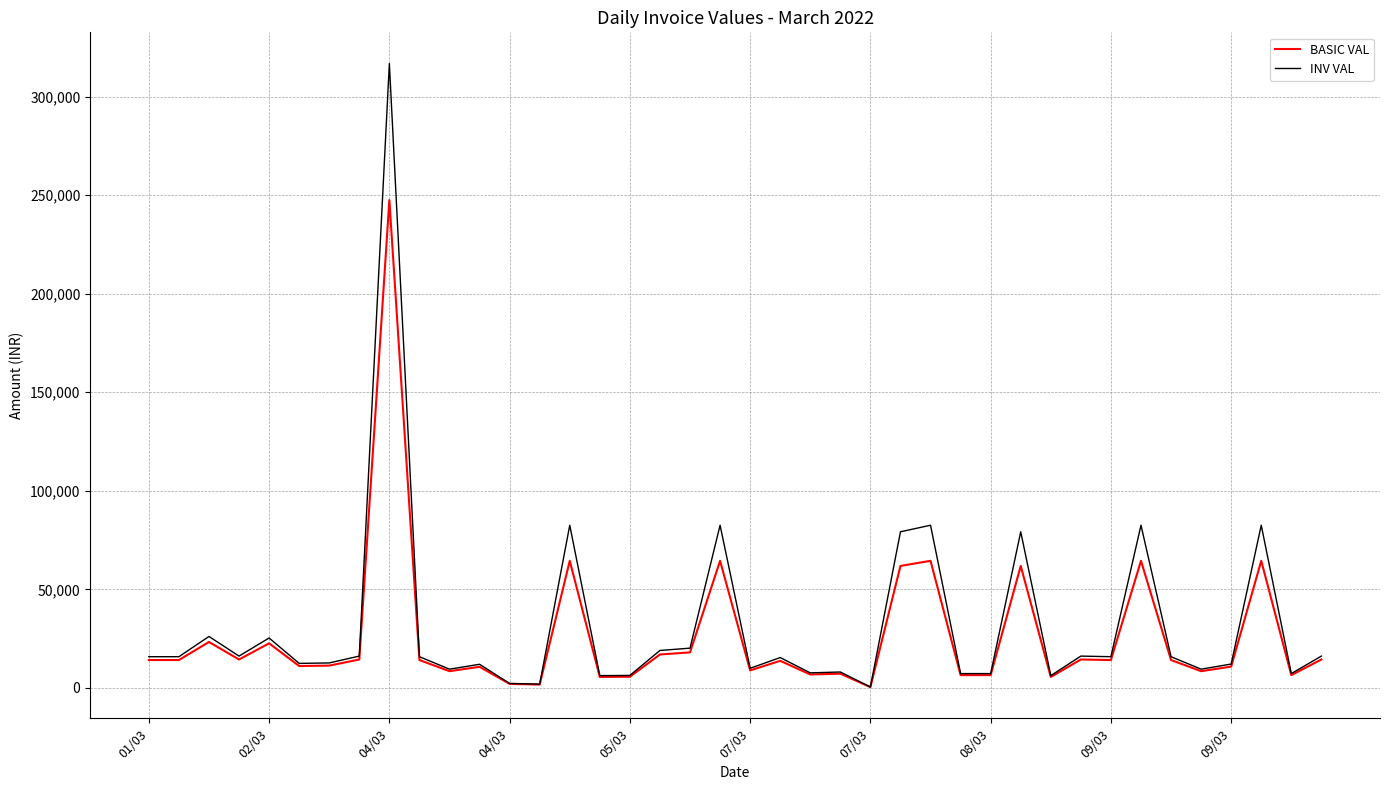

What is the greatest value displayed?

316753.9